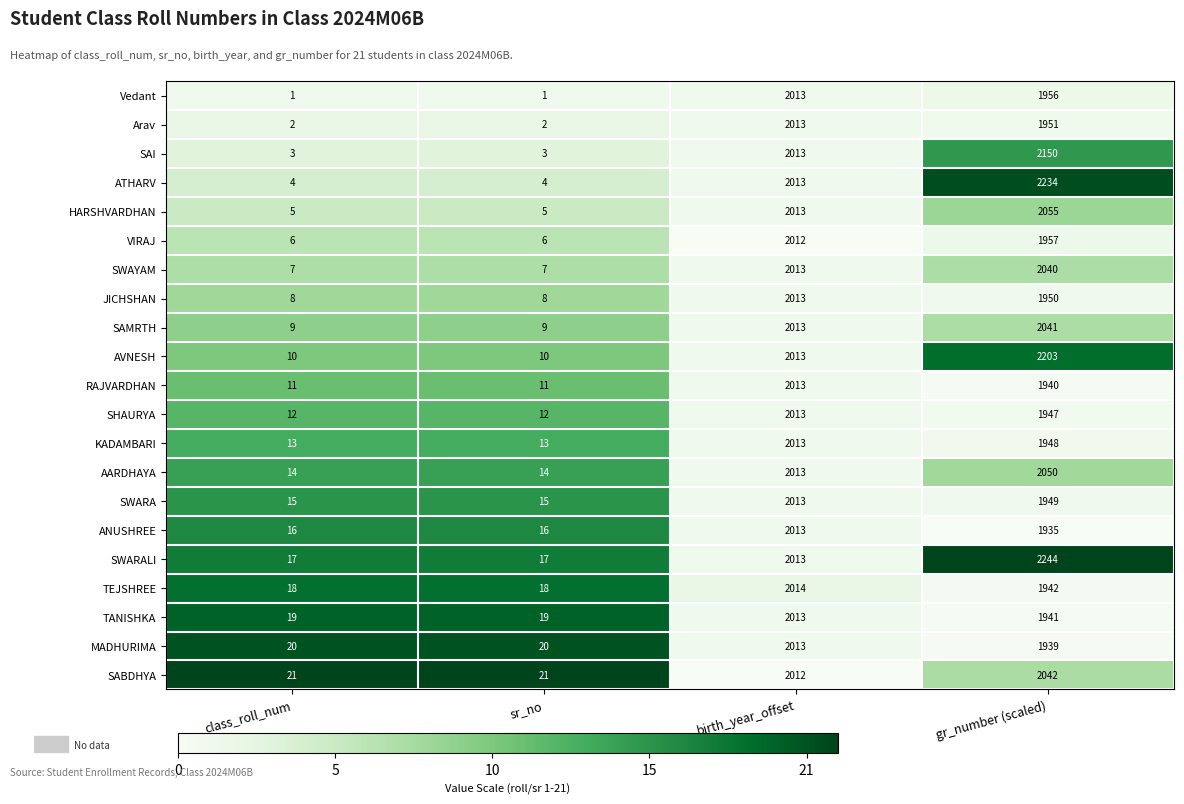

At which label is AVNESH closest to 1106?

birth_year_offset